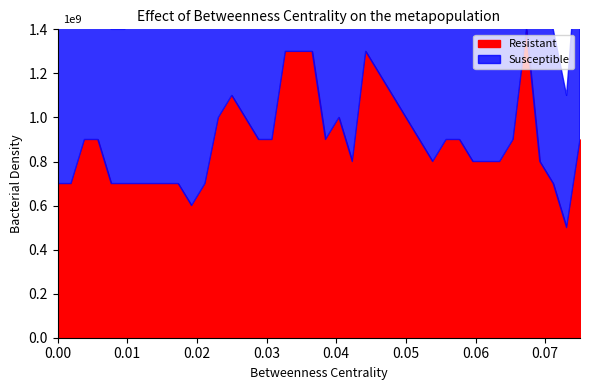

At how many categories does at least one series exceed 1?

13